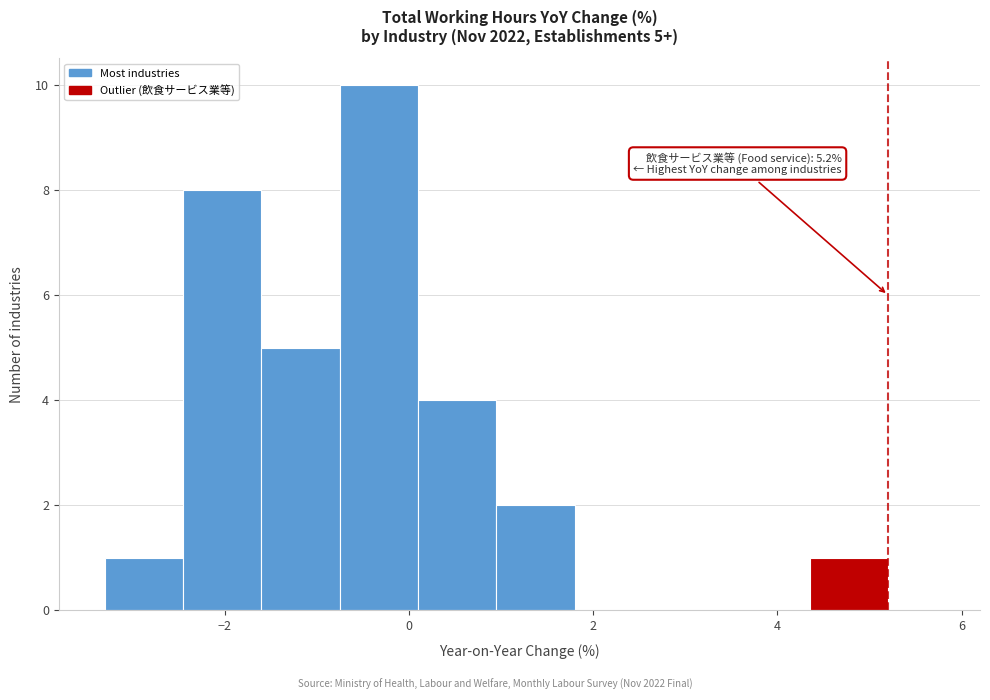

Which range on the x-axis has the tallest bar?

-0.75 to 0.10